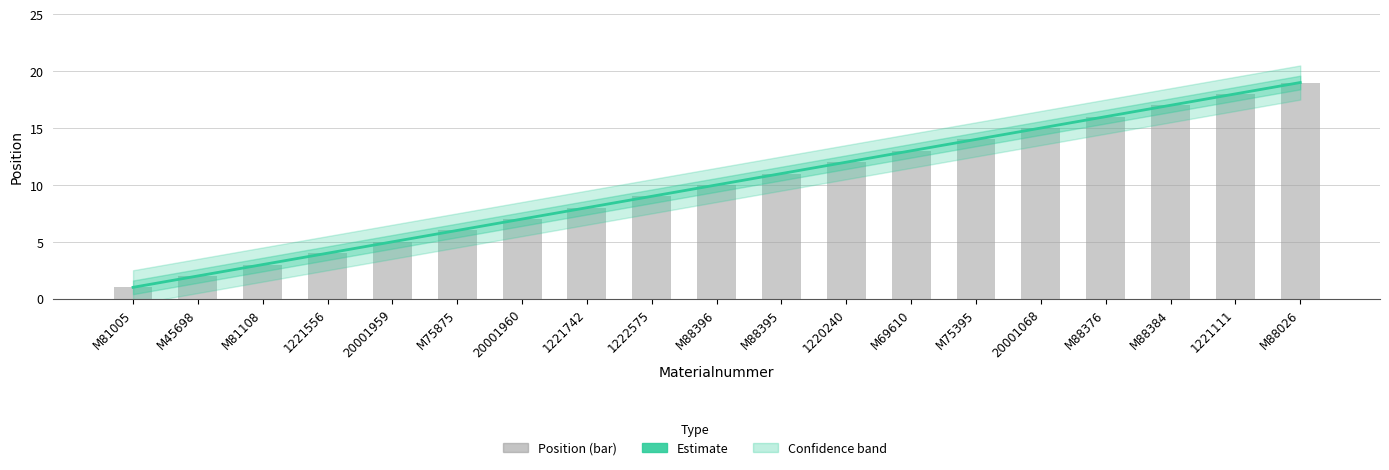

What is the sum of the Position values at M45698 and M88384?

19.0